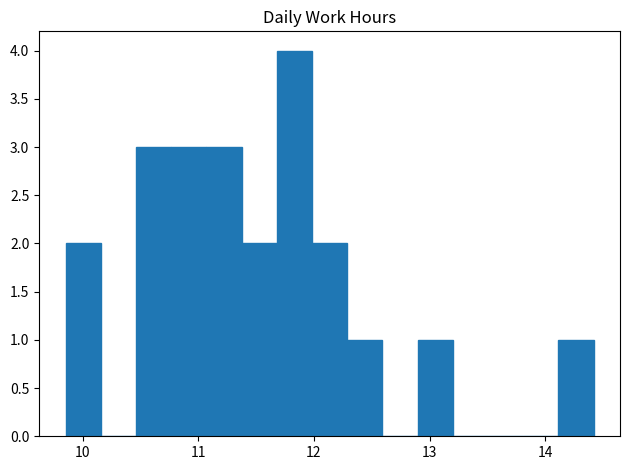

Around what value on the x-axis is the tallest bar? Give the approximate position of its centre, as read against the axis.

11.8